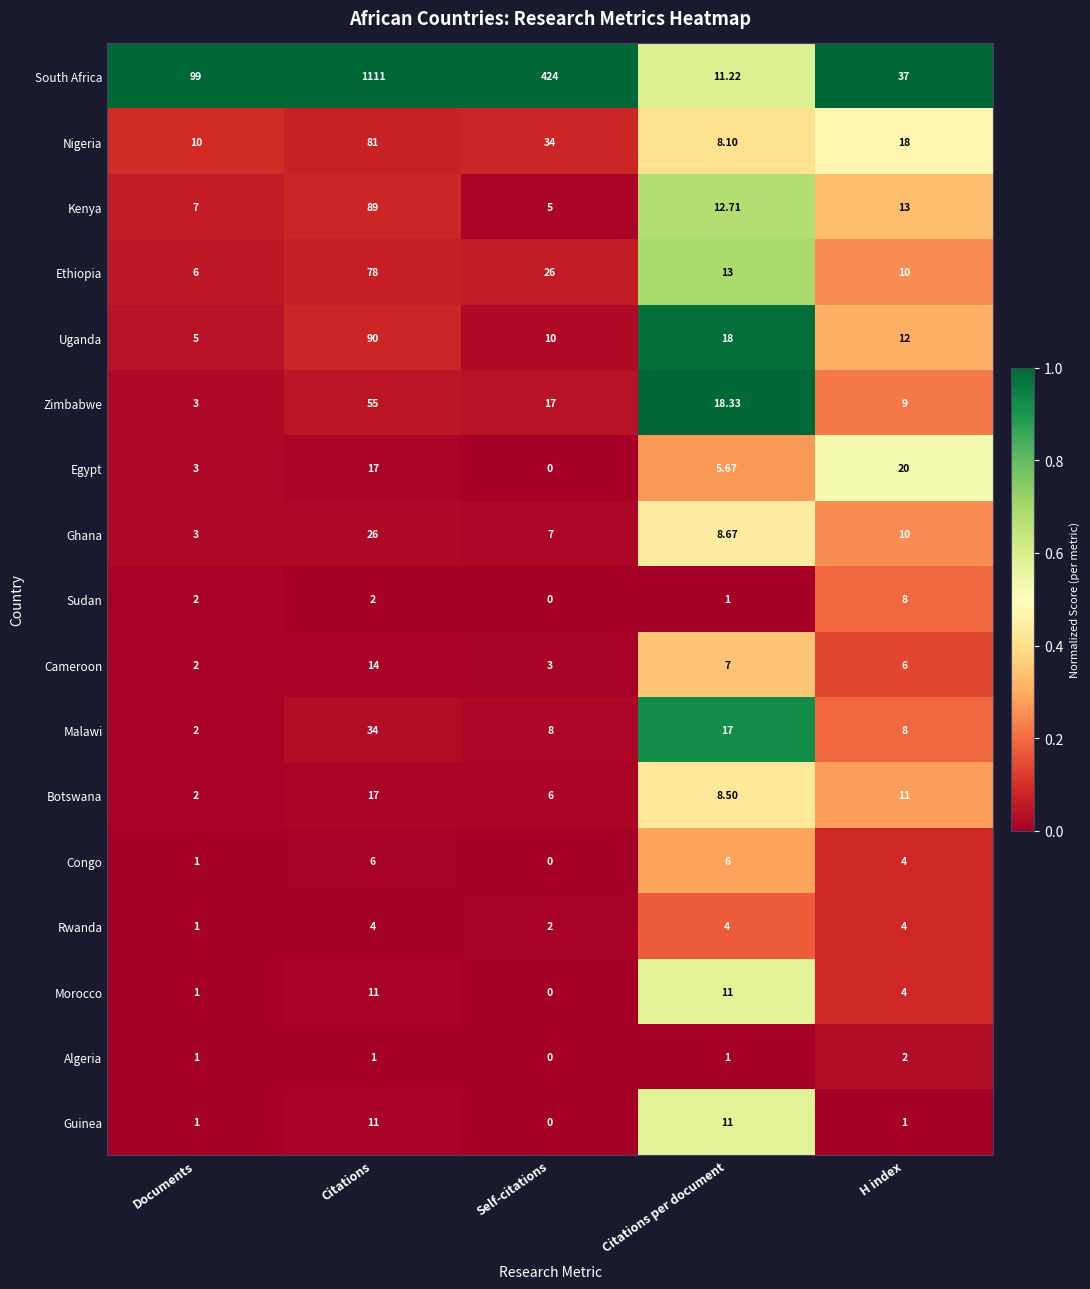

At which category does the chart reach its peak across all series?

Citations